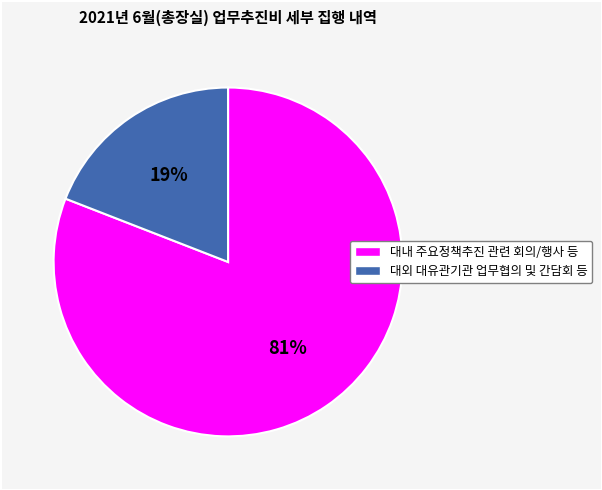

Is it true that 대내 주요정책추진 관련 회의/행사 등 is 81% of the pie?

True